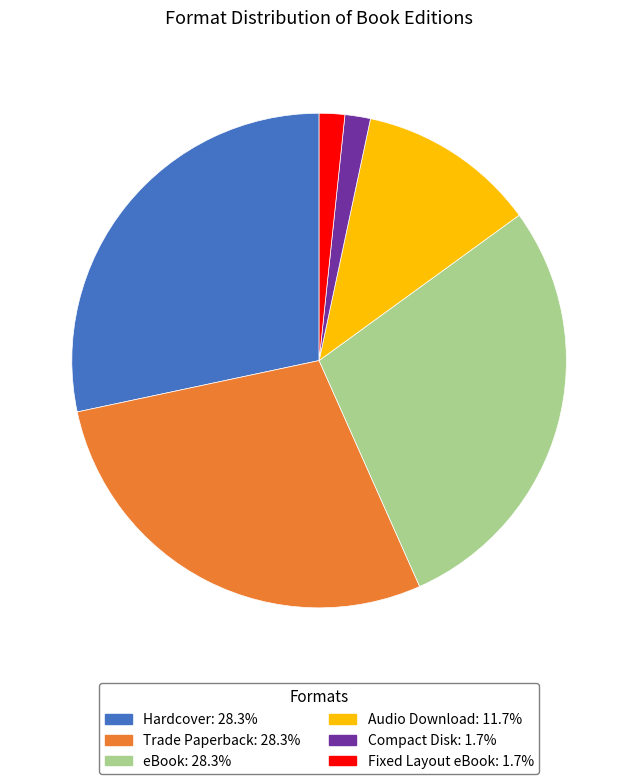

What is the ratio of the value at Audio Download to the value at Fixed Layout eBook?

7.0